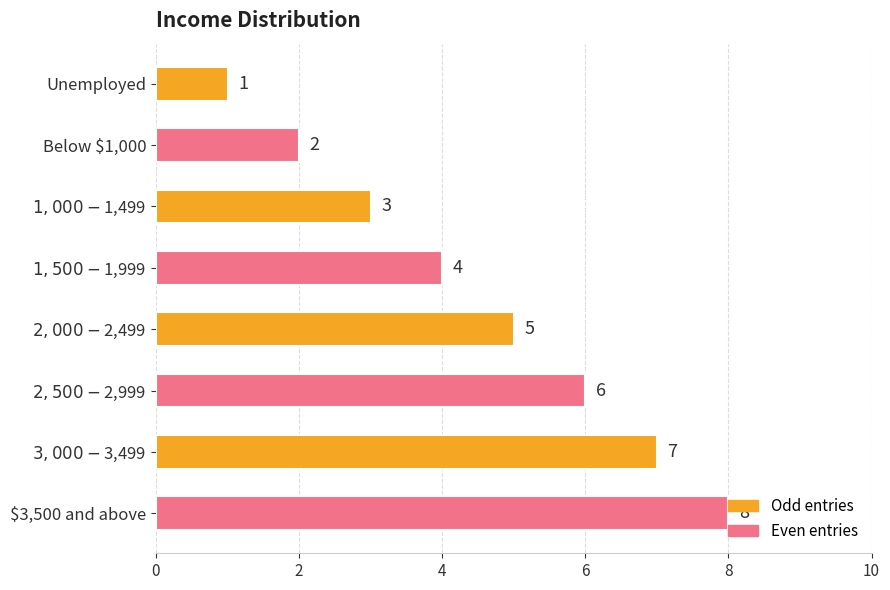

The chart shows a value of 8 at $3,500 and above. True or false?

True